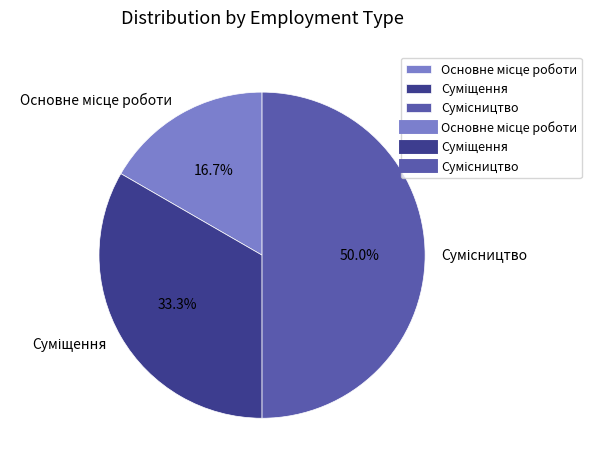

Combined, what portion of the pie is Суміщення and Основне місце роботи?

50.0%